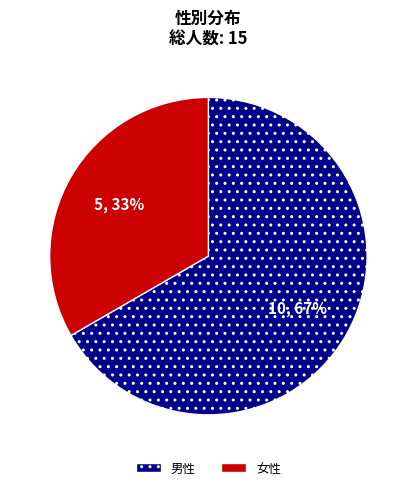

To the nearest percent, what is the average slice percentage?

50%